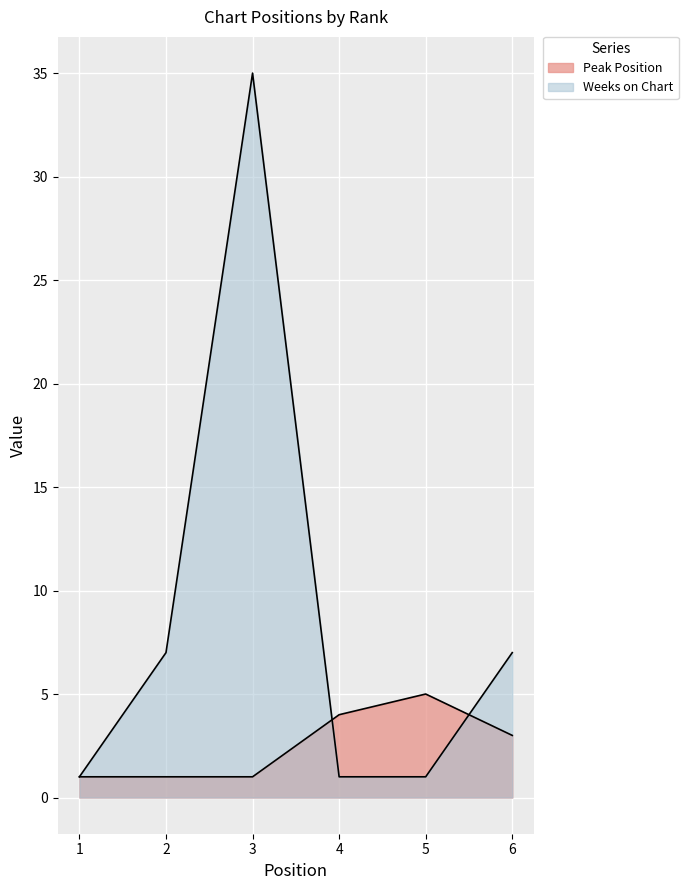

Count the Peak Position values in the range 1 to 4.

5